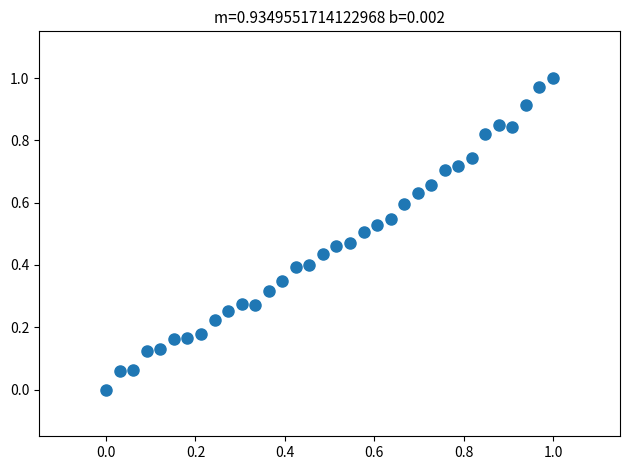

How many points are shown in the scatter plot?

34